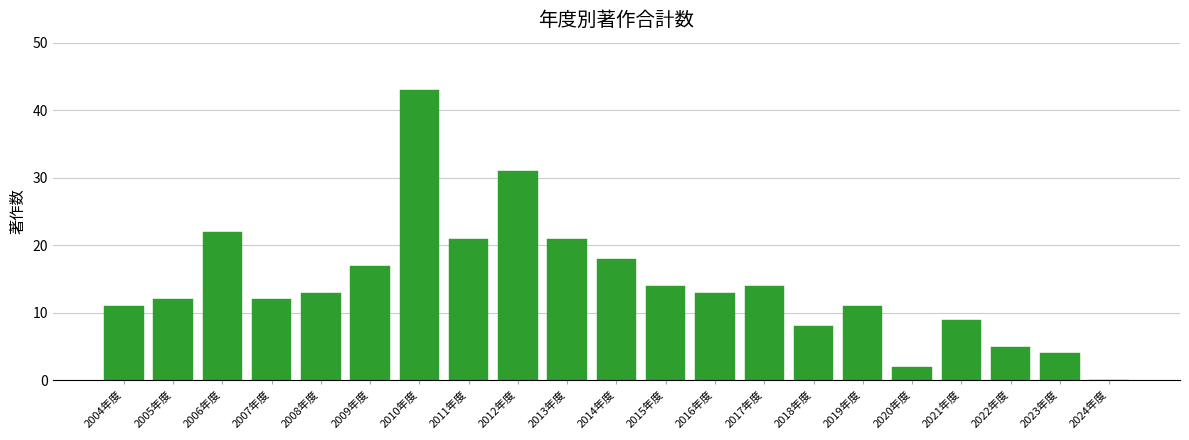

Reading left to right, list all the values displayed in this chart.

2004年度=11	2005年度=12	2006年度=22	2007年度=12	2008年度=13	2009年度=17	2010年度=43	2011年度=21	2012年度=31	2013年度=21	2014年度=18	2015年度=14	2016年度=13	2017年度=14	2018年度=8	2019年度=11	2020年度=2	2021年度=9	2022年度=5	2023年度=4	2024年度=0